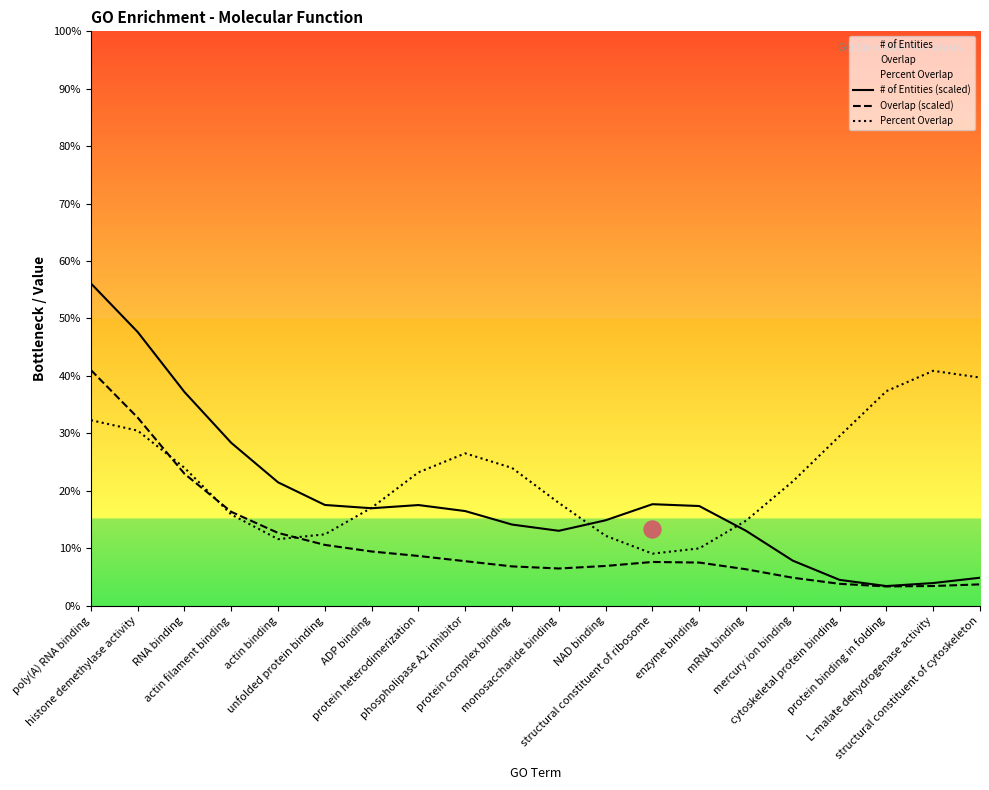

Which series has the largest Y range (max minus min)?

# of Entities (scaled)